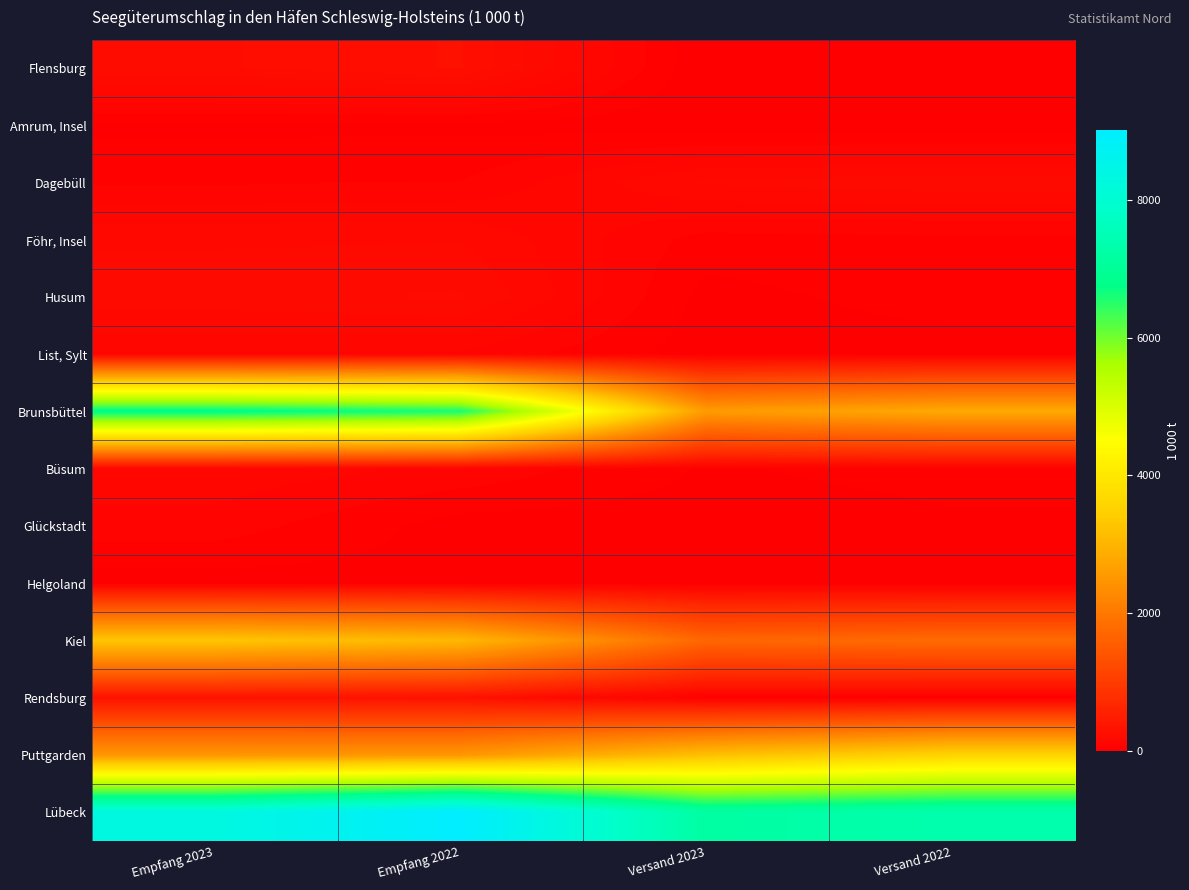

How many data points does each series have?

4